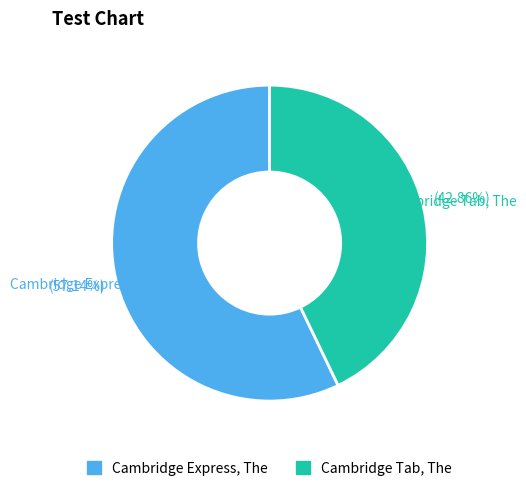

What is the largest slice in the pie chart?

Cambridge Express, The